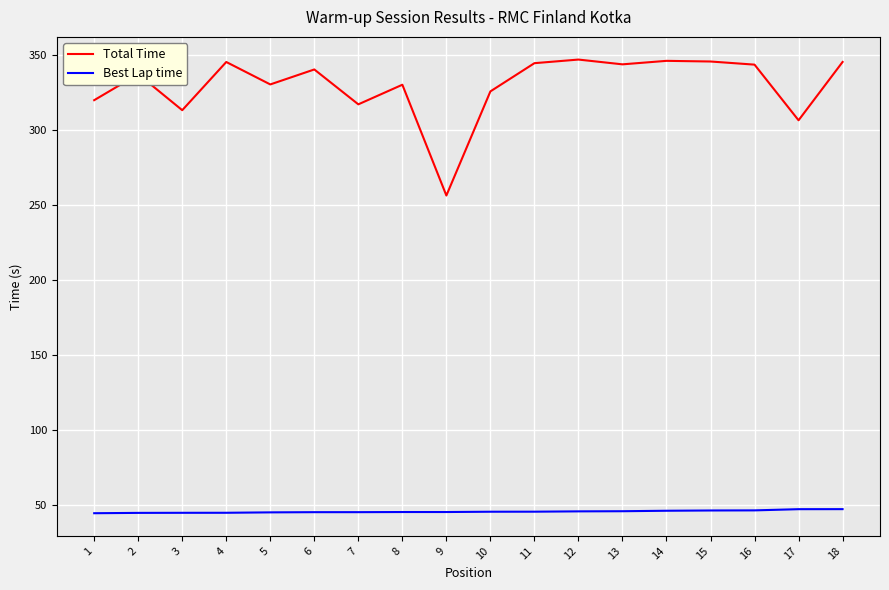

At 13, list the series in order from largest to smallest.

Total Time, Best Lap time